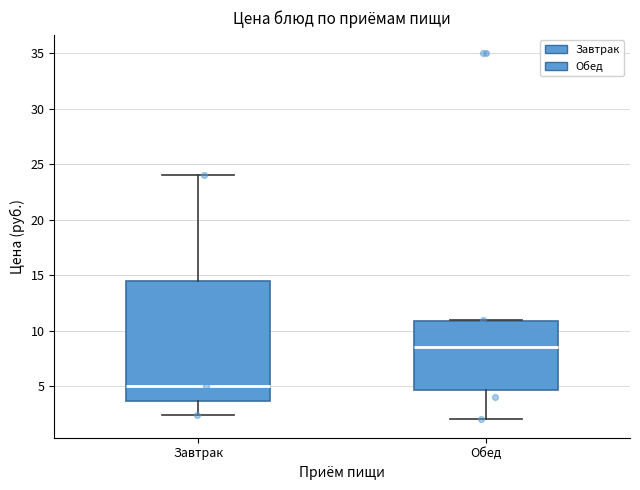

Which box's median line is the lowest?

Завтрак